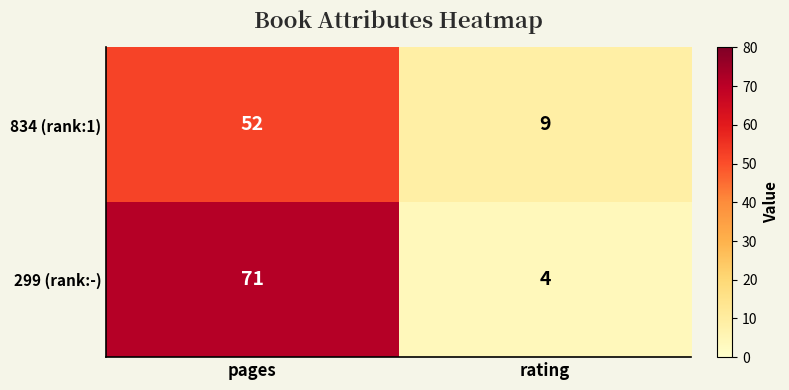

Reading left to right, extract all data points from this chart.

834 (rank:1): pages=52	rating=9
299 (rank:-): pages=71	rating=4